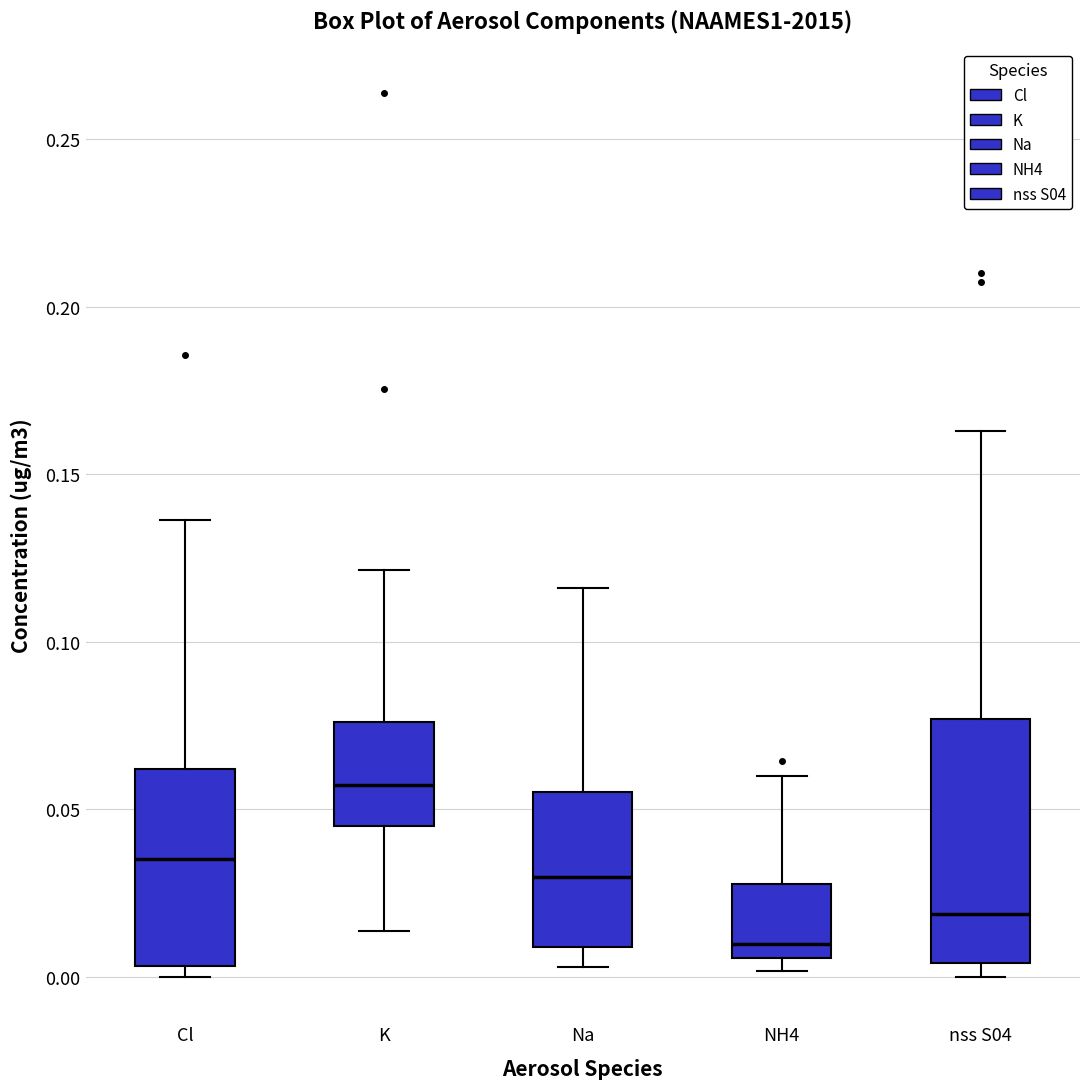

Where is the lower edge of the box for nss S04 on the y-axis? The values are not printed on the chart, so give them approximately, as read against the axis.

0.005